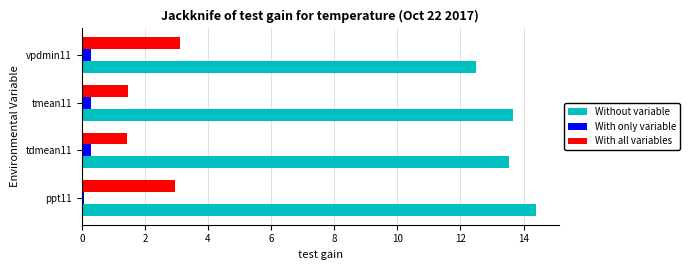

List the series in order of their peak value, lowest first.

With only variable, With all variables, Without variable